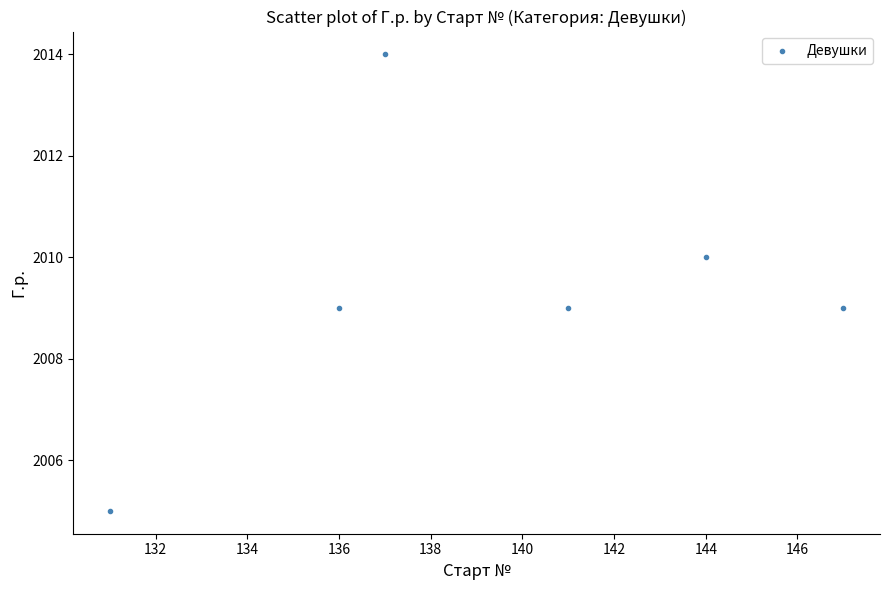

What is the range of Y values (max minus min)?

9